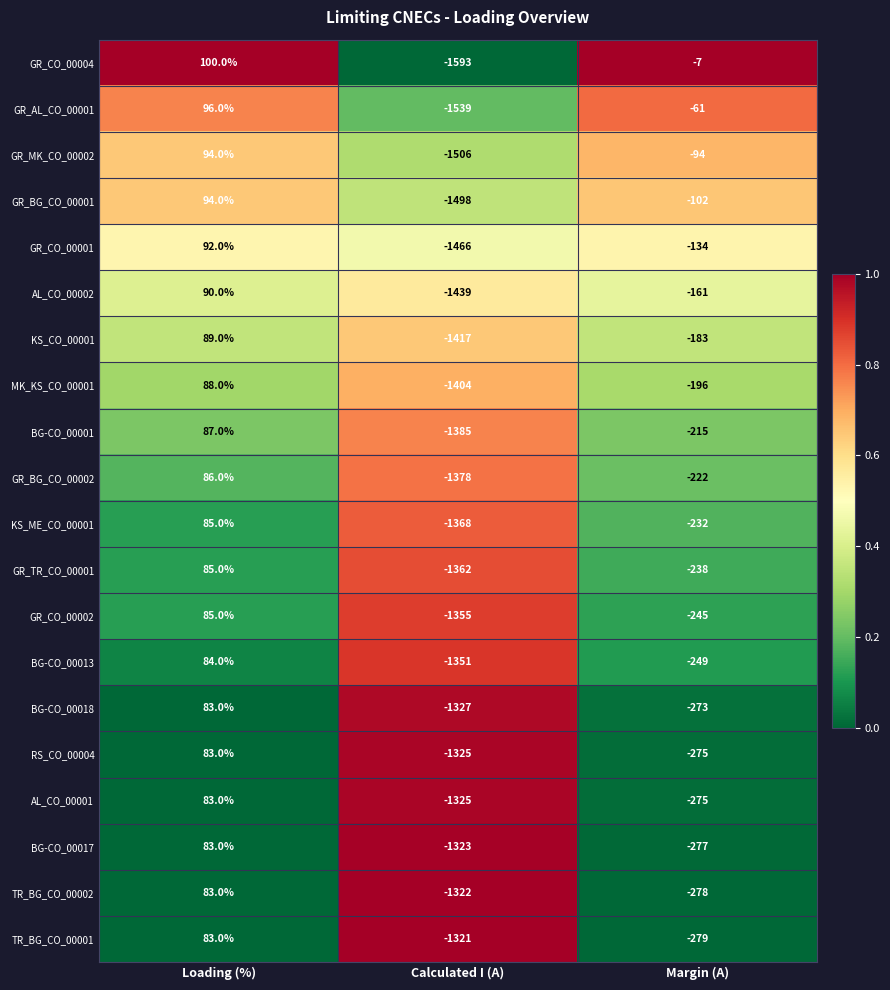

Which series has the widest spread of values?

GR_CO_00004